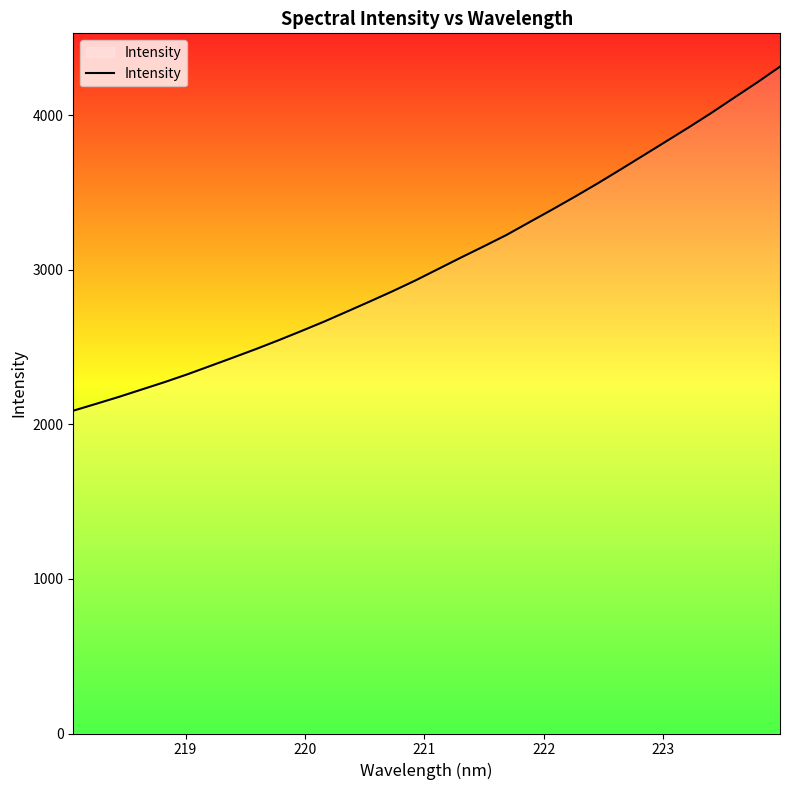

What is the difference between the maximum and minimum values?

2225.3